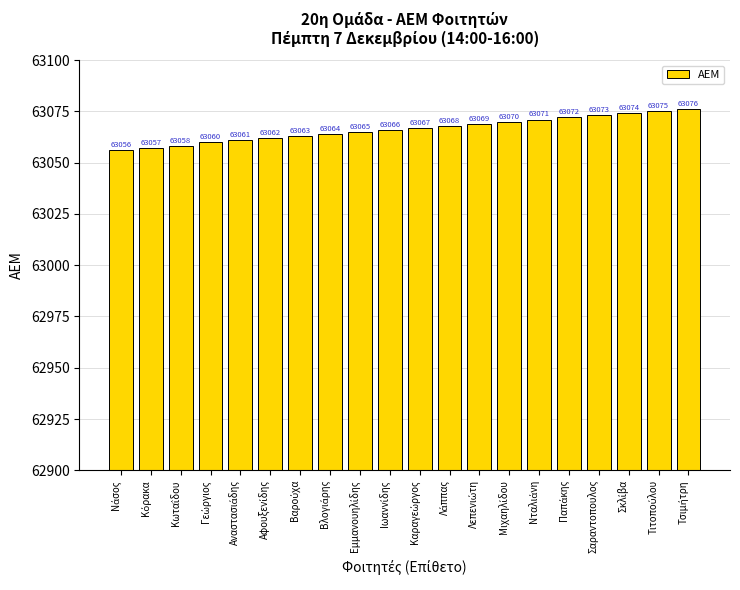

Reading left to right, what are all the values shown in this chart?

63056	63057	63058	63060	63061	63062	63063	63064	63065	63066	63067	63068	63069	63070	63071	63072	63073	63074	63075	63076